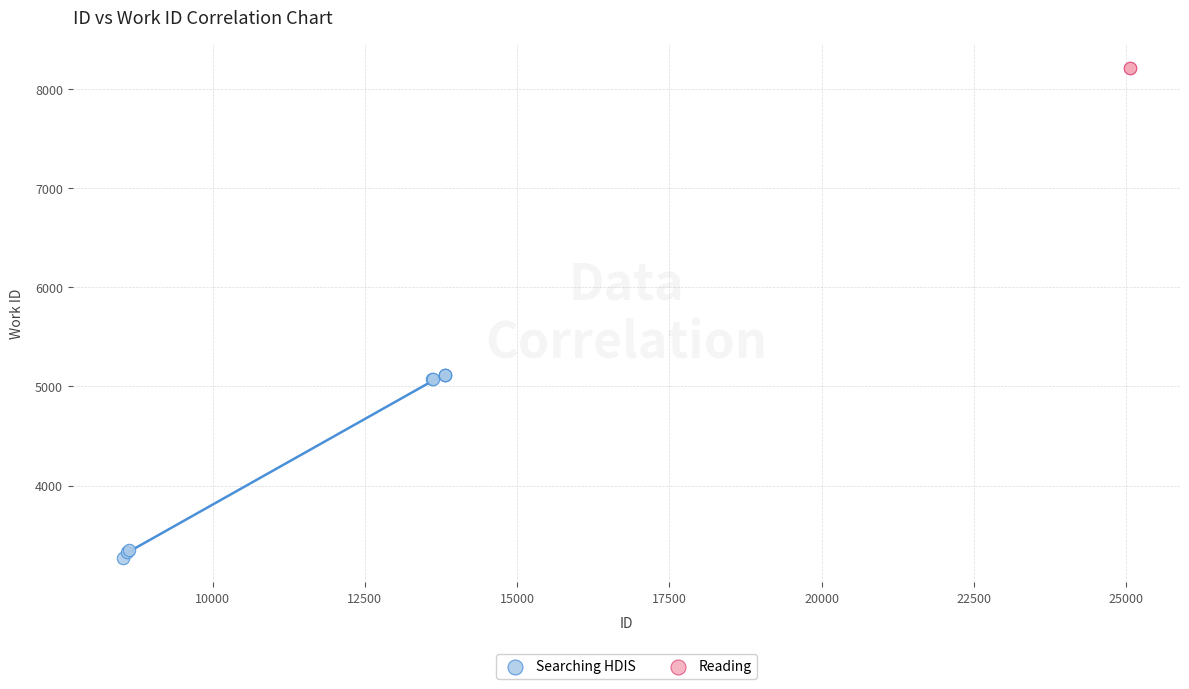

What are all the series names shown in the legend?

Searching HDIS, Reading